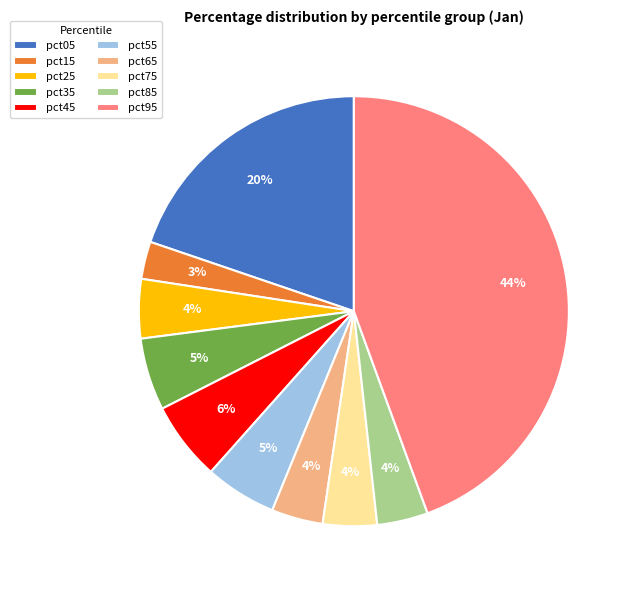

Does pct85 account for over 50% of the chart?

No